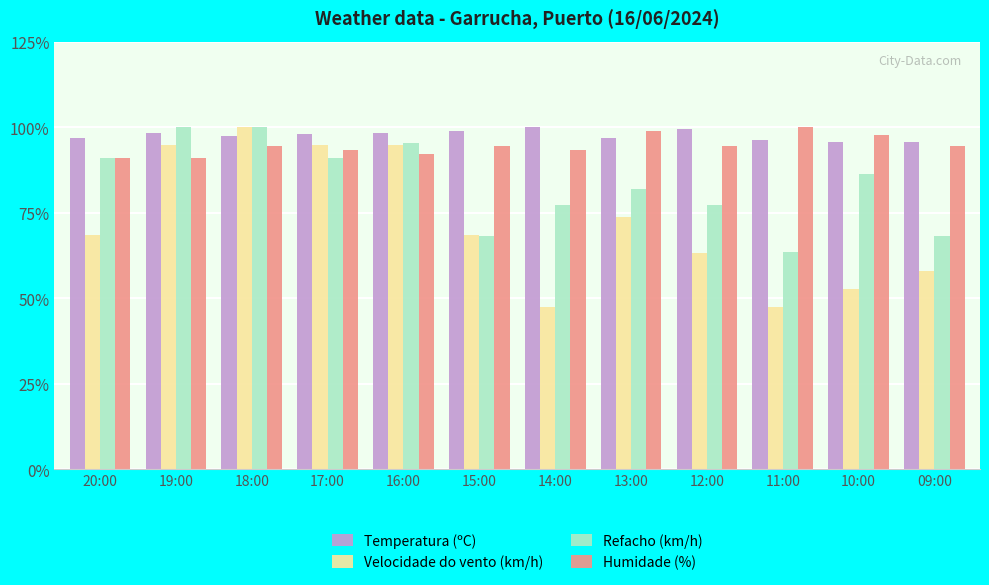

How many distinct data groups are displayed?

4